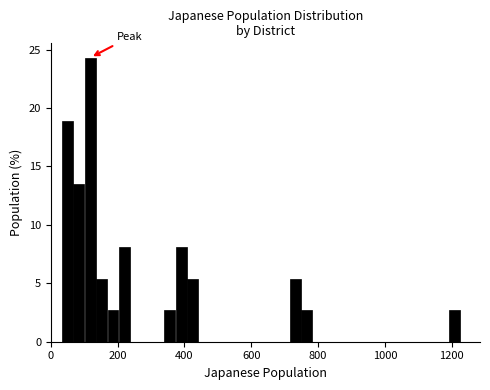

Read against the x-axis, roughly where is the centre of the tallest bar?

120